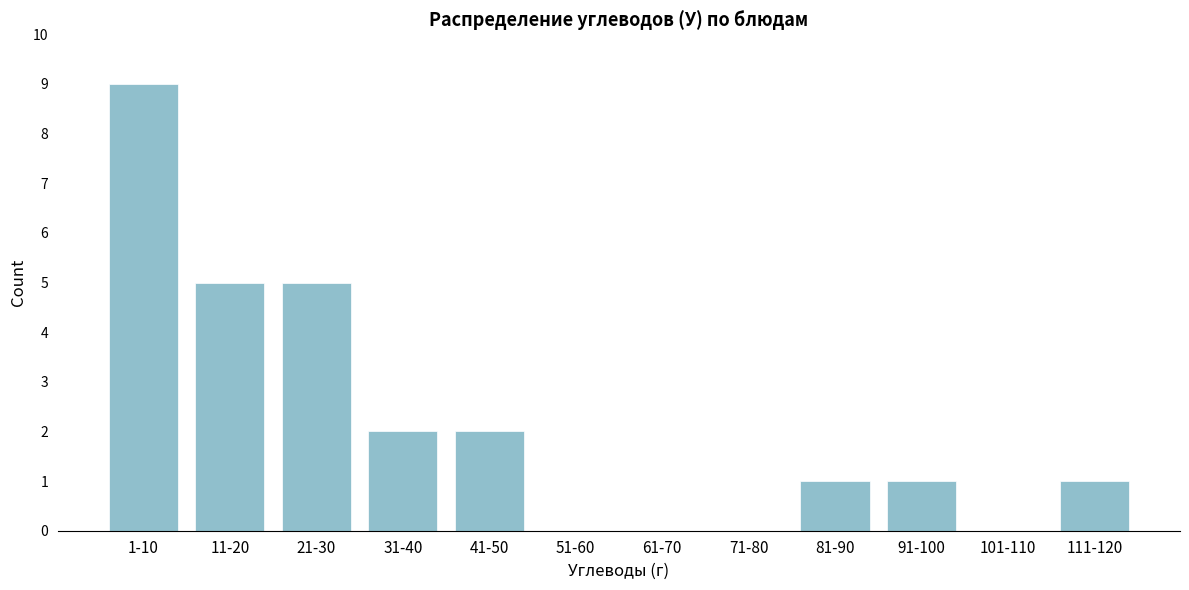

Reading left to right, extract all data points from this chart.

1-10=9	11-20=5	21-30=5	31-40=2	41-50=2	51-60=0	61-70=0	71-80=0	81-90=1	91-100=1	101-110=0	111-120=1